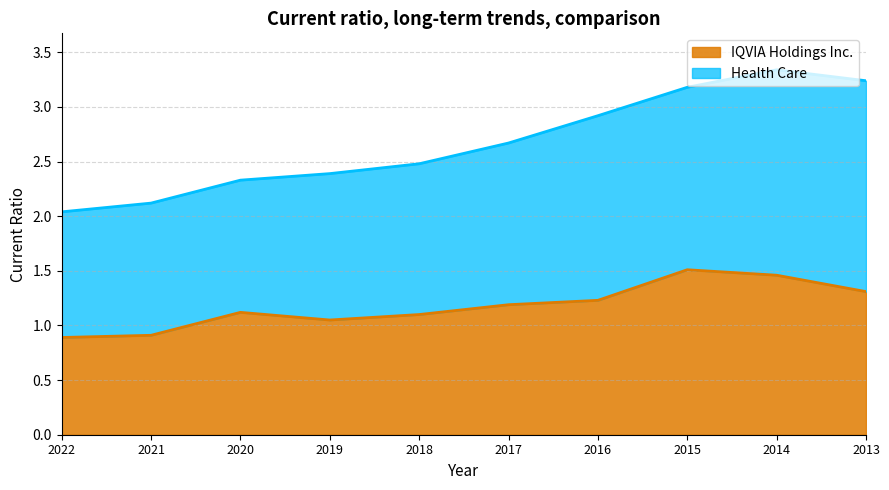

What is the change in value from 2019 to 2017?

+0.1